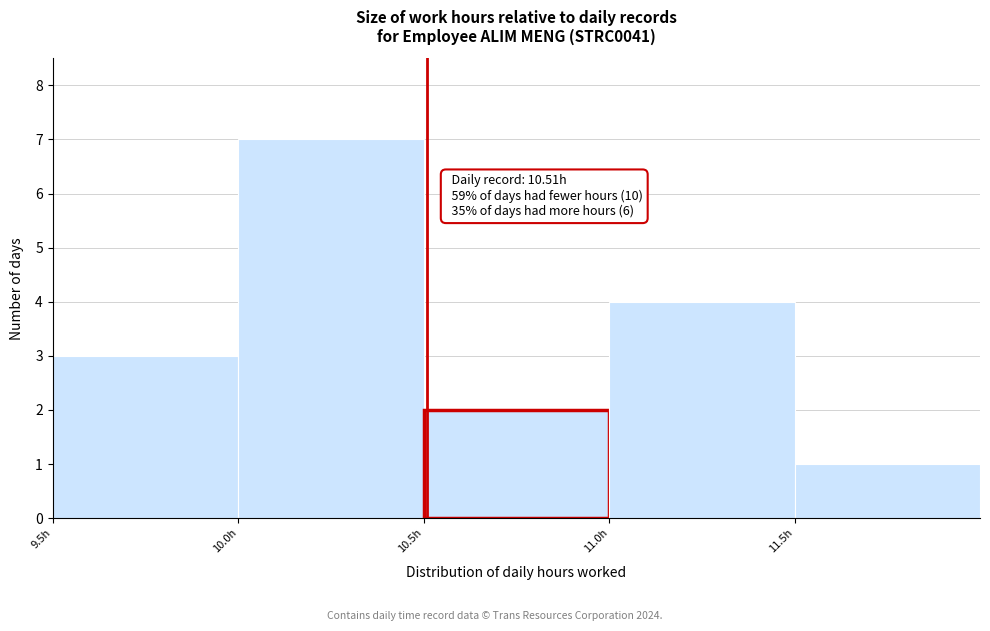

Which range on the x-axis has the tallest bar?

10.0 to 10.5